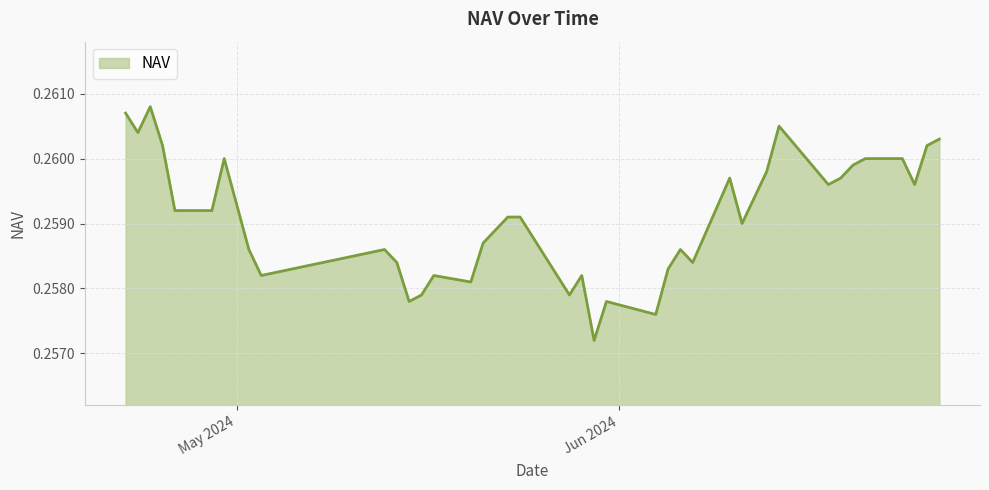

List the labels in order of value, largest first.

24-04-2024, 22-04-2024, 14-06-2024, 23-04-2024, 27-06-2024, 26-06-2024, 25-04-2024, 24-06-2024, 21-06-2024, 30-04-2024, 20-06-2024, 13-06-2024, 19-06-2024, 10-06-2024, 25-06-2024, 18-06-2024, 12-06-2024, 29-04-2024, 26-04-2024, 24-05-2024, 23-05-2024, 11-06-2024, 21-05-2024, 06-06-2024, 13-05-2024, 02-05-2024, 07-06-2024, 14-05-2024, 05-06-2024, 29-05-2024, 27-05-2024, 17-05-2024, 03-05-2024, 20-05-2024, 28-05-2024, 16-05-2024, 31-05-2024, 15-05-2024, 04-06-2024, 30-05-2024